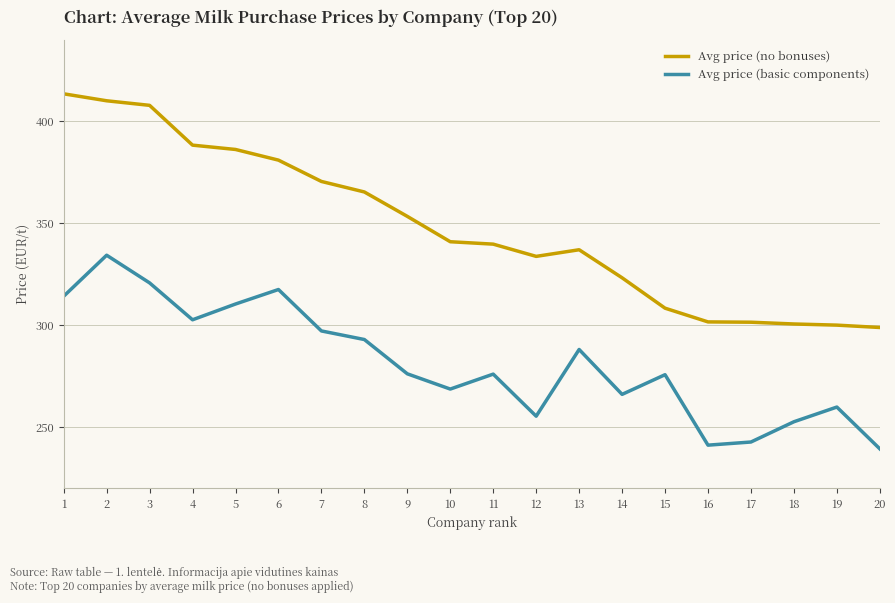

What is the total value across all series at 8?

658.4